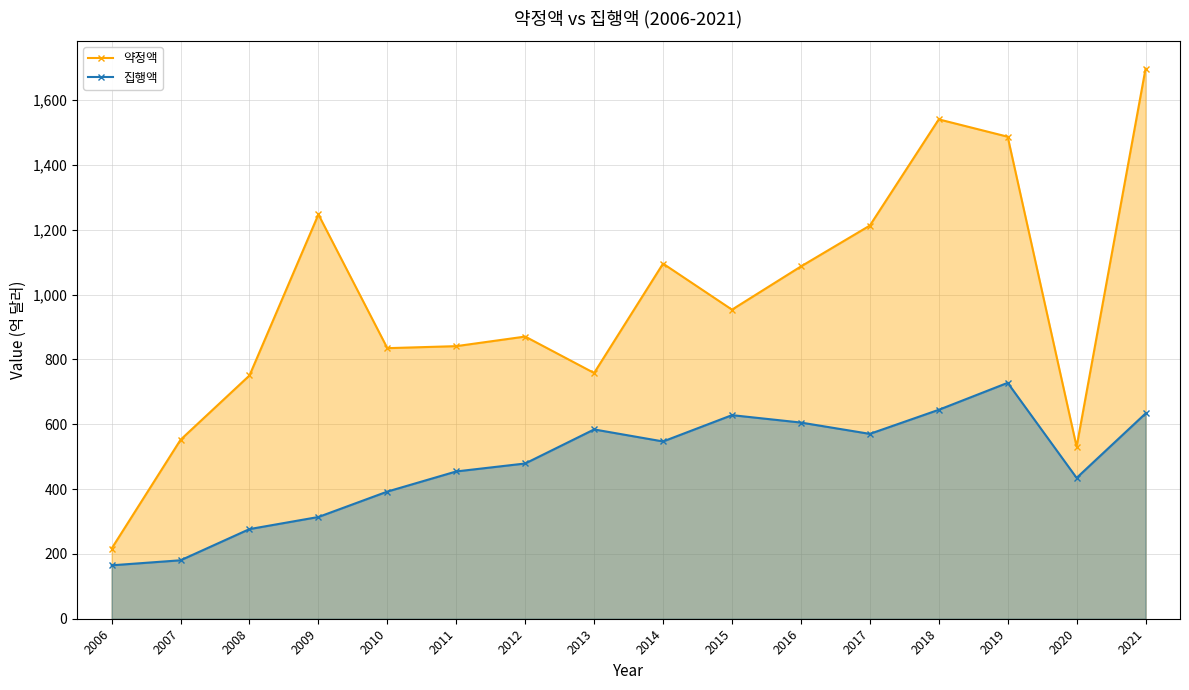

Does the chart have visible grid lines?

Yes